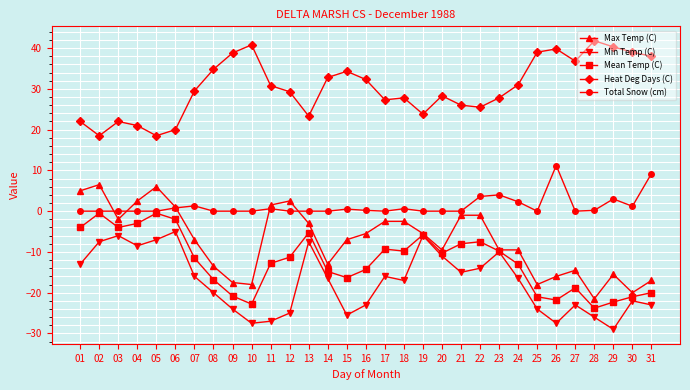

At which label does Mean Temp (C) first exceed -11?

01